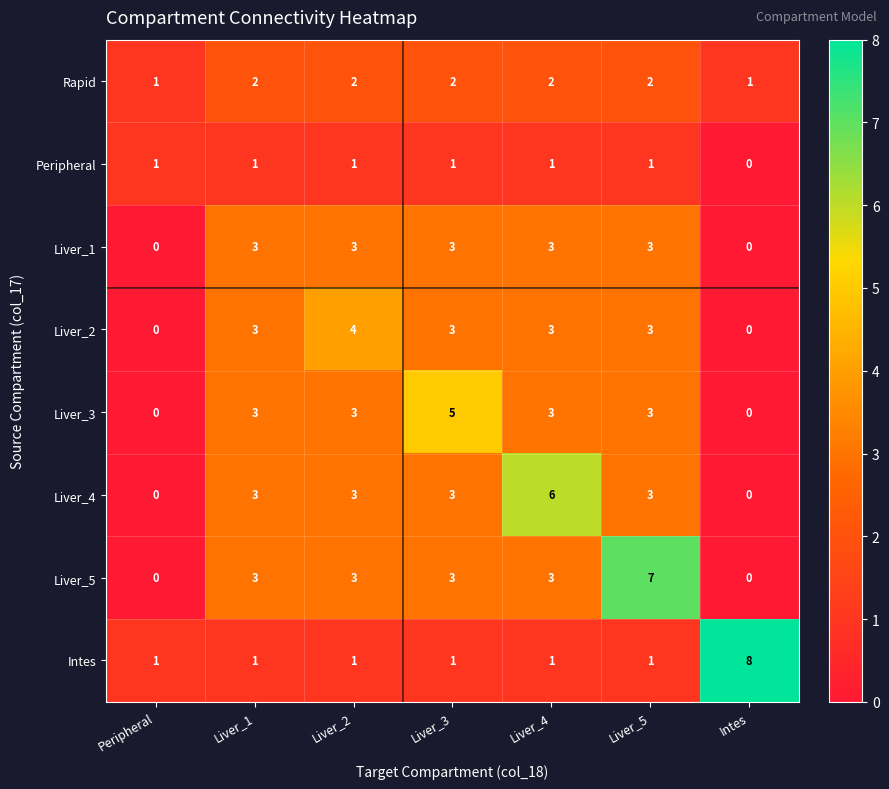

Which series has the largest total across all categories?

Liver_5